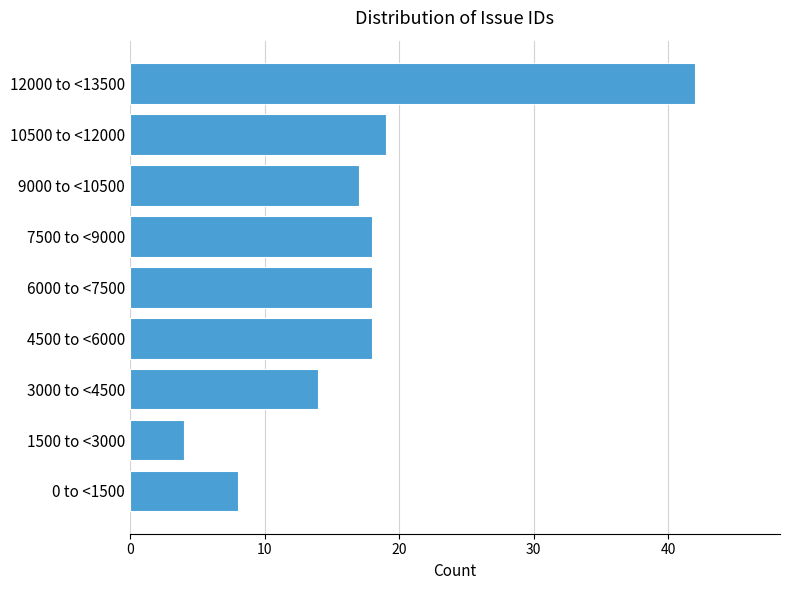

Reading top to bottom, what are all the values shown in this chart?

42	19	17	18	18	18	14	4	8